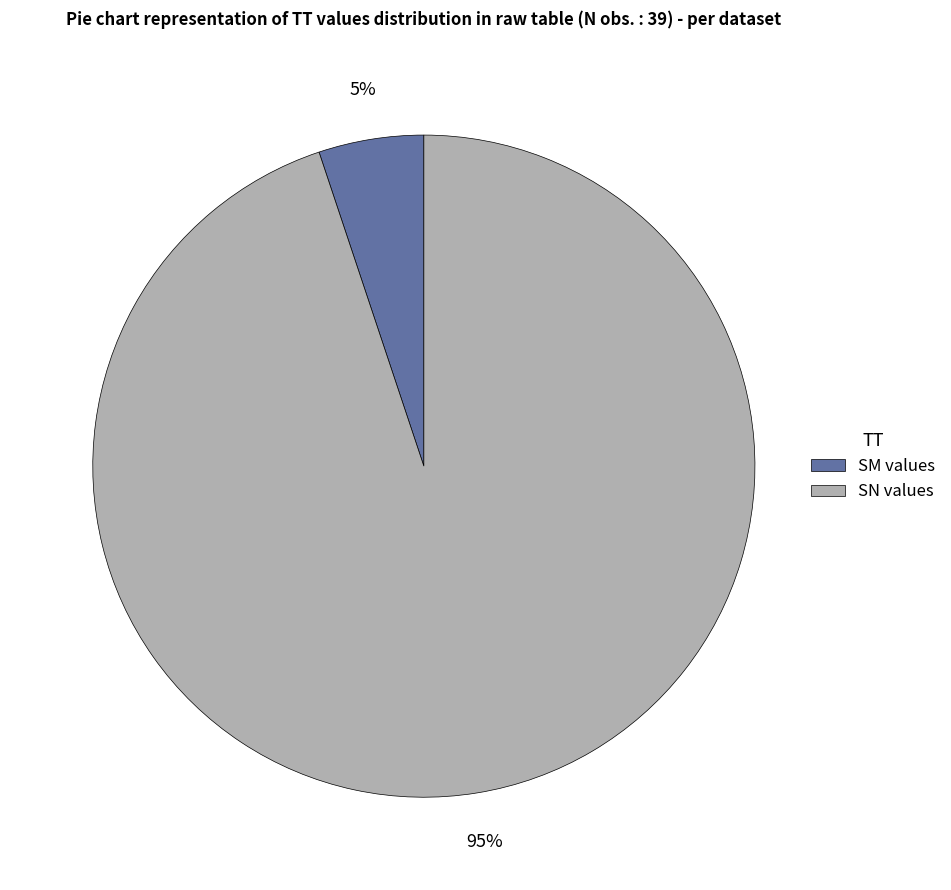

Which category has the biggest portion of the pie?

SN